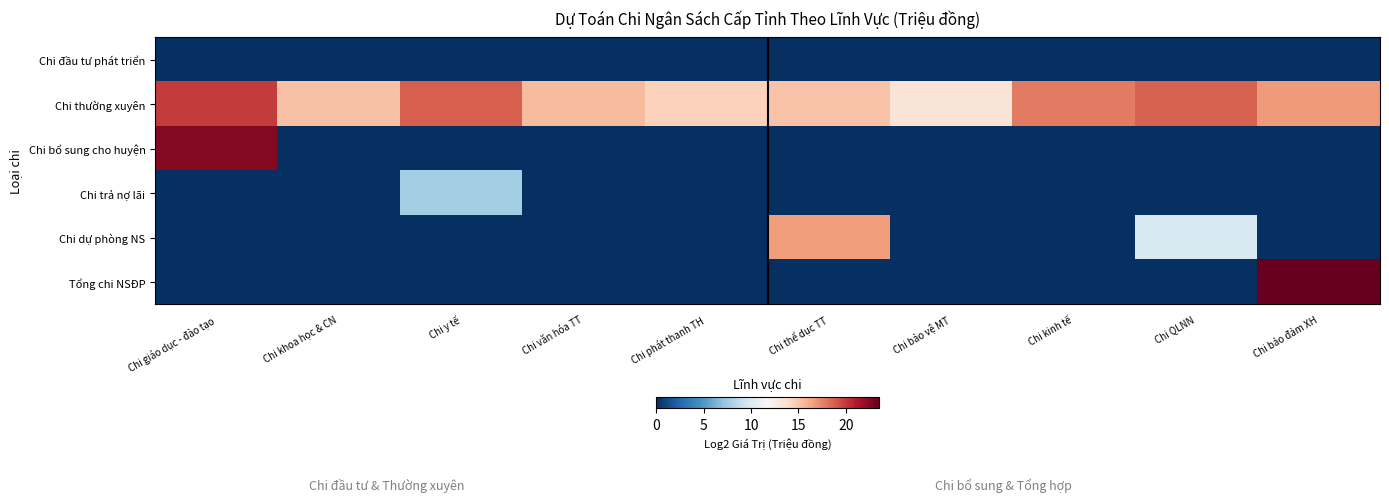

Between Chi giáo dục - đào tạo and Chi bảo đảm XH, which is larger?

Chi giáo dục - đào tạo